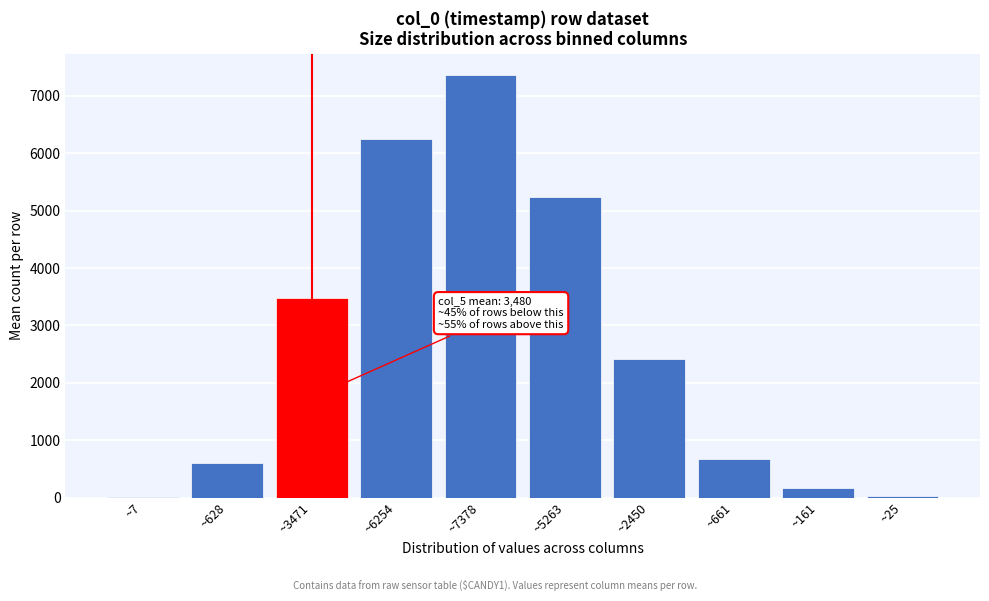

True or false: the data shows 8703 at ~5263.

False